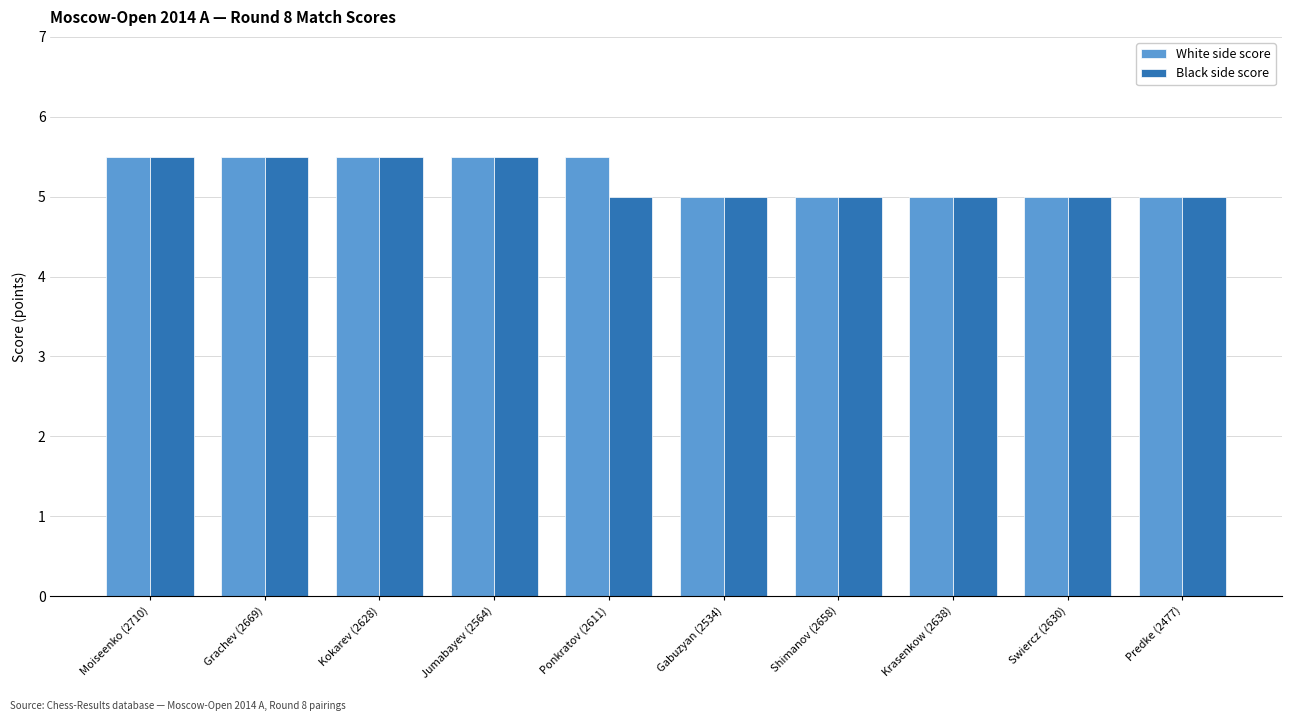

What position from the left is Predke (2477)?

10